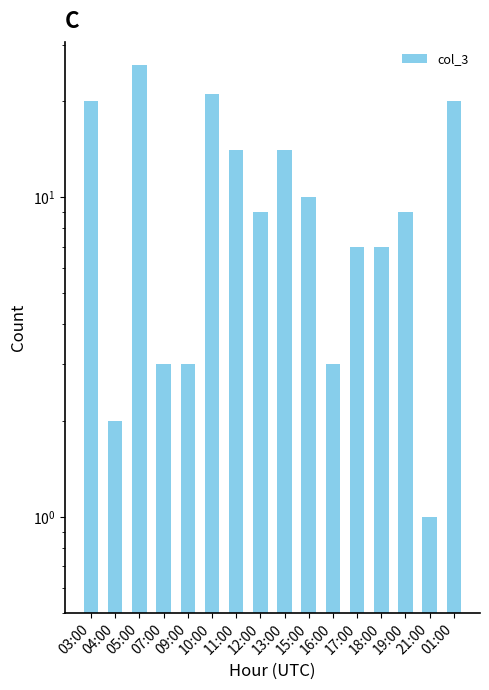

Rank the categories by value from highest to lowest.

05:00, 10:00, 03:00, 01:00, 11:00, 13:00, 15:00, 12:00, 19:00, 17:00, 18:00, 07:00, 09:00, 16:00, 04:00, 21:00